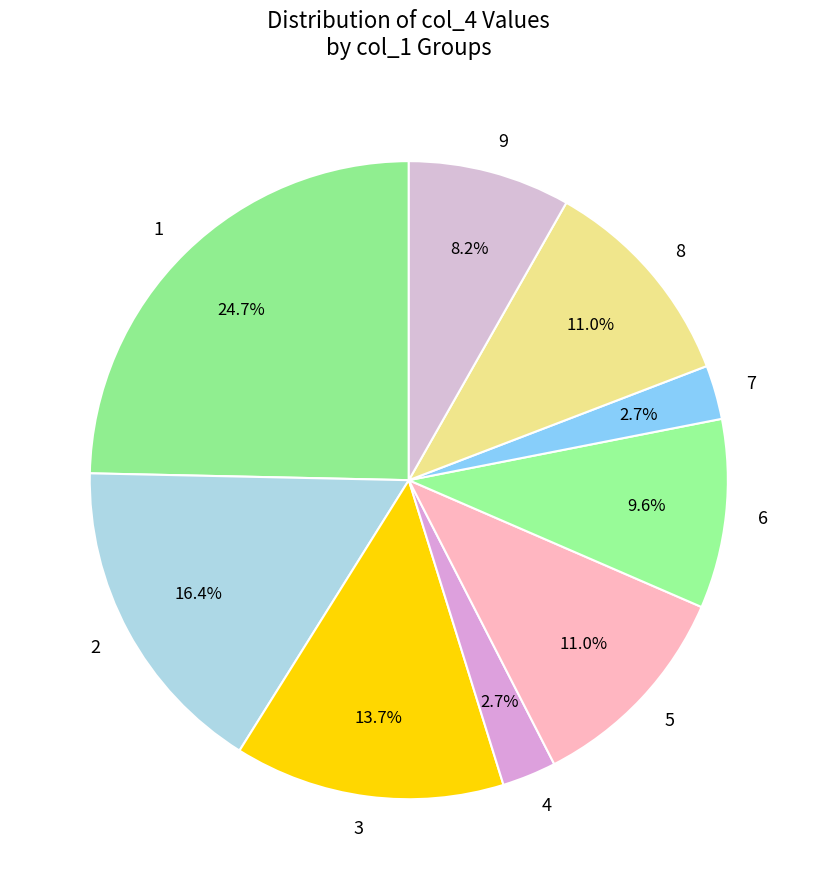

Does 4 account for over 50% of the chart?

No